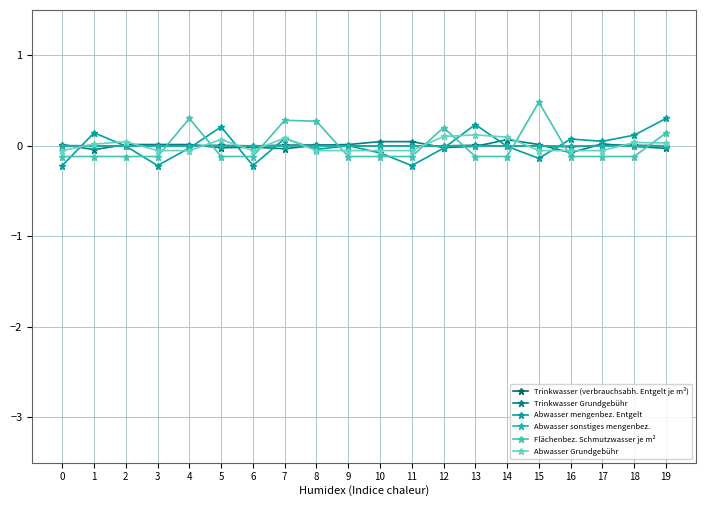

How many lines are shown in the chart?

6